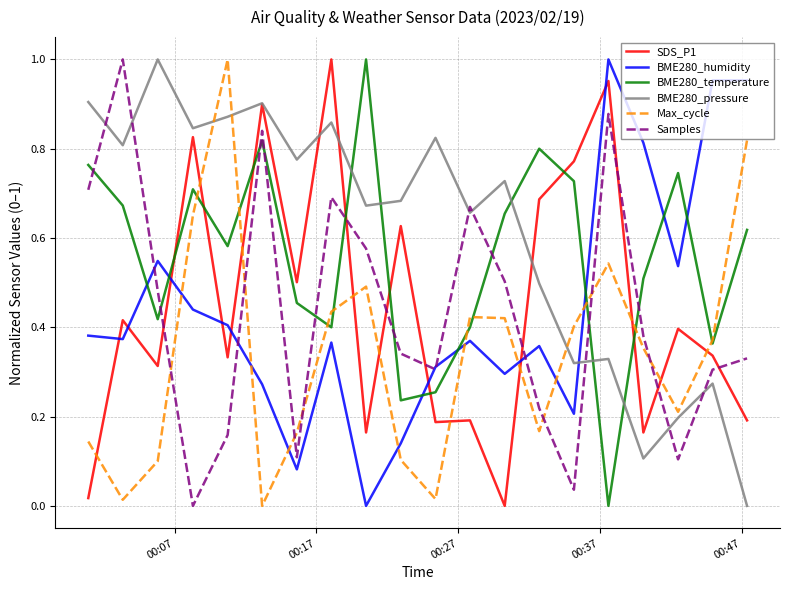

Which series has the largest total across all categories?

BME280_pressure